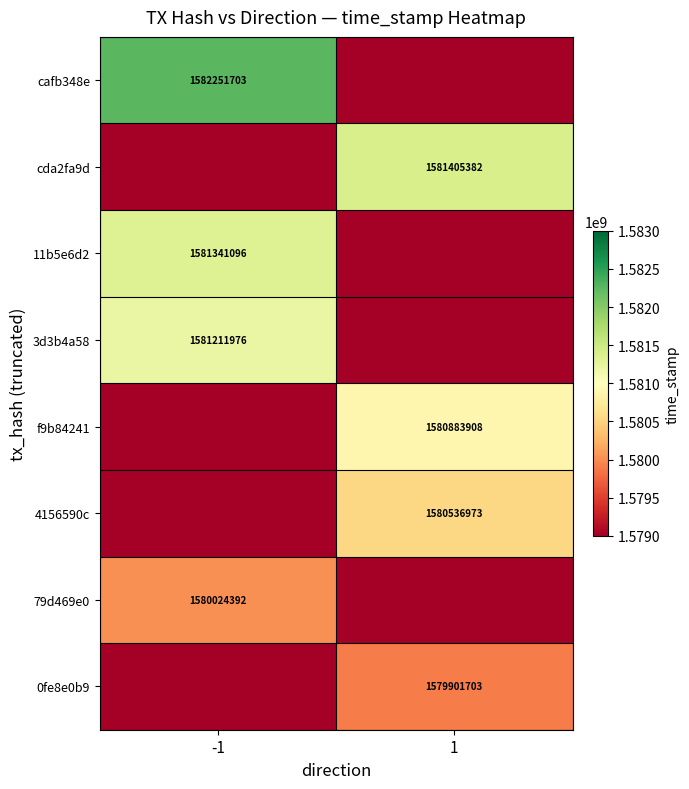

Is the value of cda2fa9d at 1 greater than the value of 3d3b4a58 at -1?

Yes